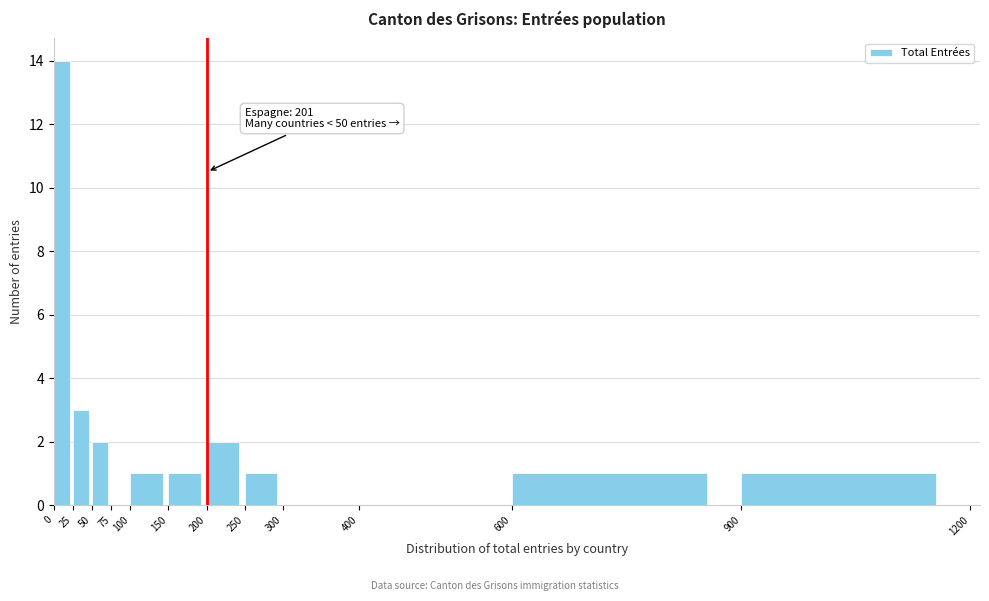

Which range on the x-axis has the tallest bar?

0 to 25